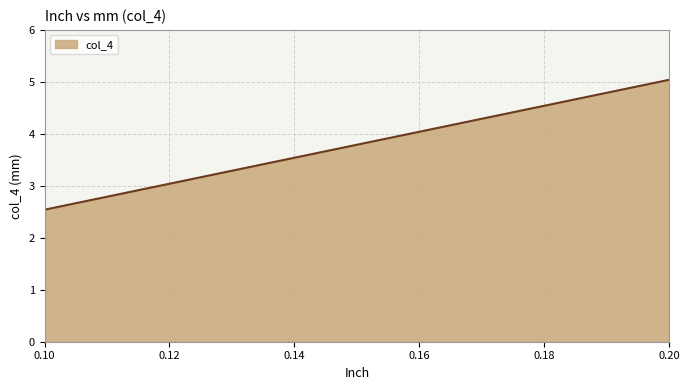

What is the change in value from 0.14 to 0.18?

+1.0